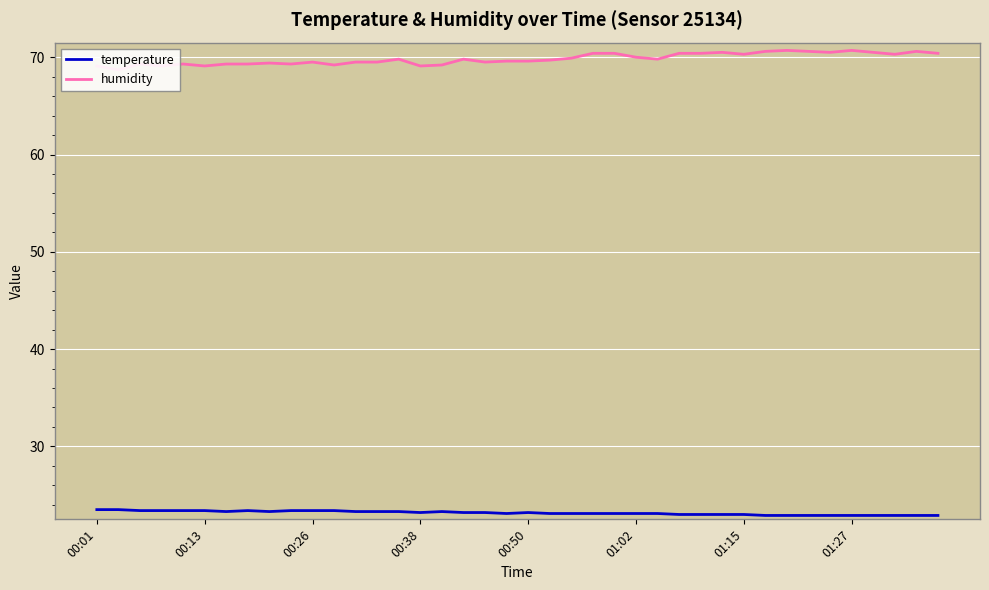

What is the minimum value for temperature?

22.9